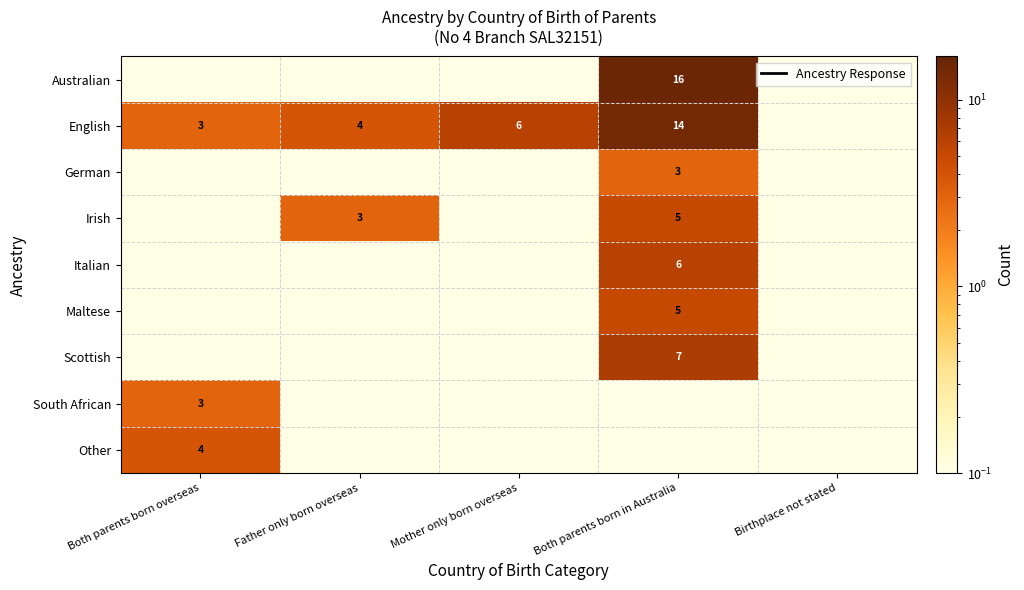

Which series changed the most between Mother only born overseas and Both parents born in Australia?

Australian